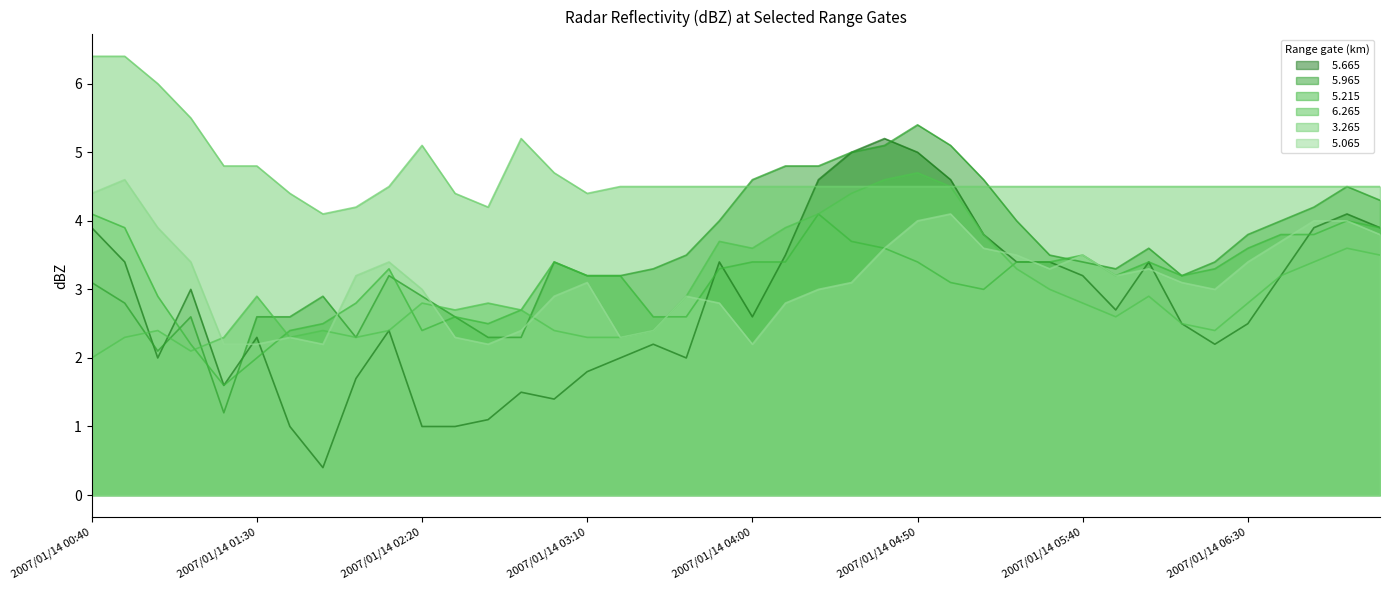

How many data points in   5.215 are less than 3?

13